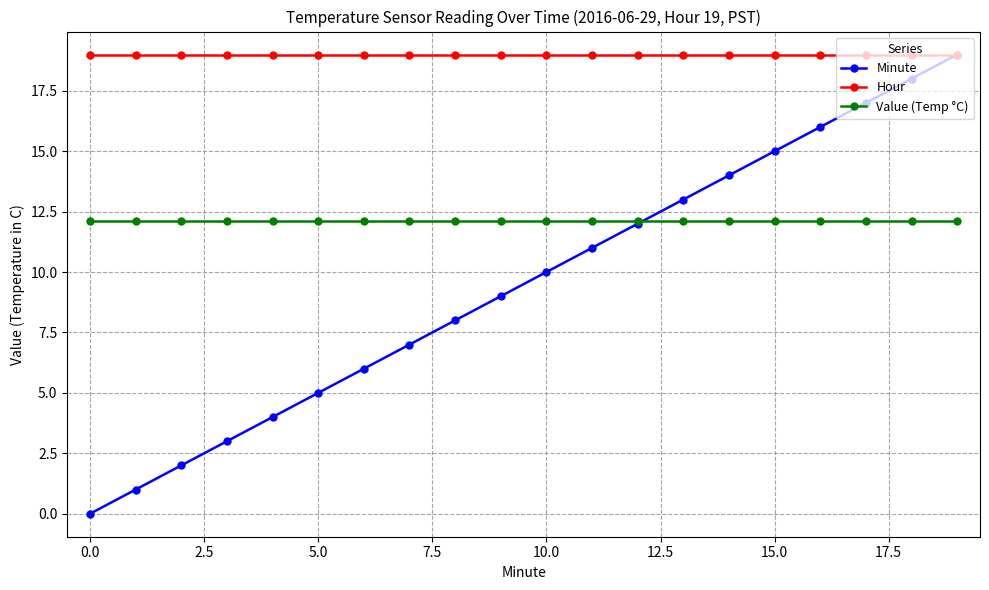

True or false: Value (Temp °C) and Hour cross at least once.

False